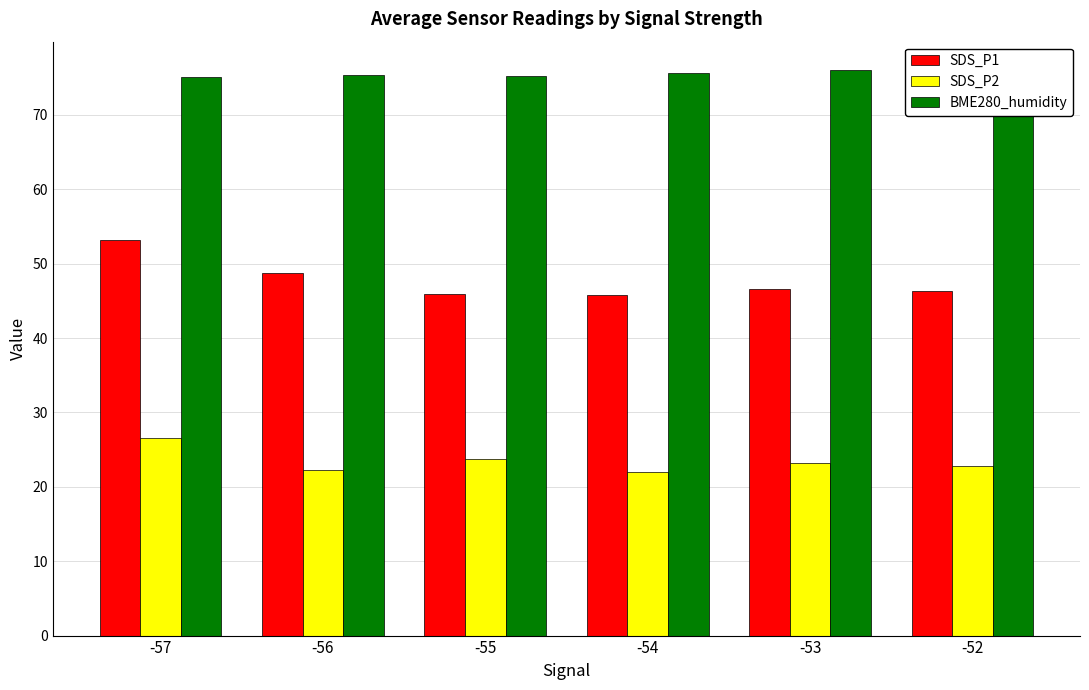

What is the sum of all SDS_P2 values?

140.5